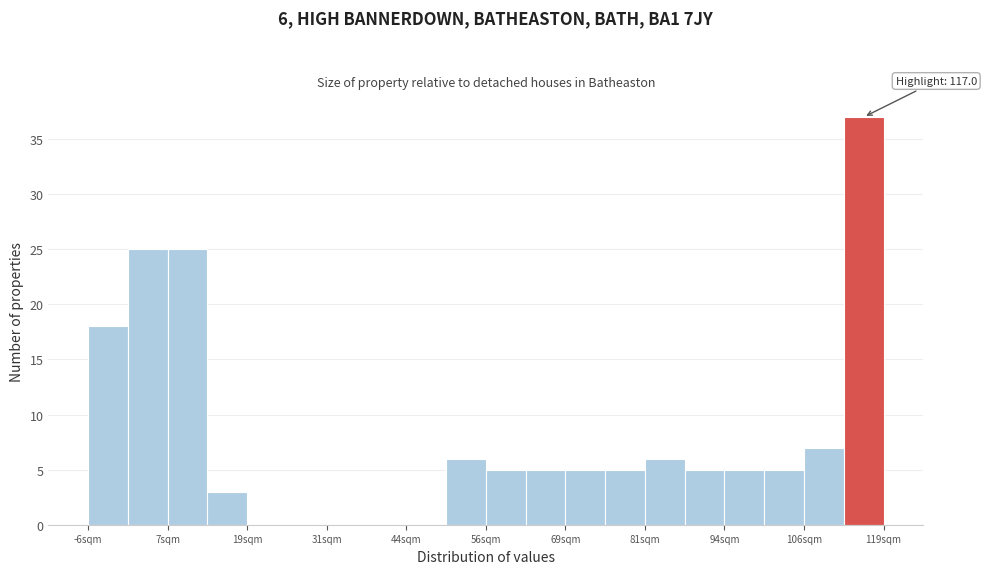

Around what value on the x-axis is the tallest bar? Give the approximate position of its centre, as read against the axis.

116